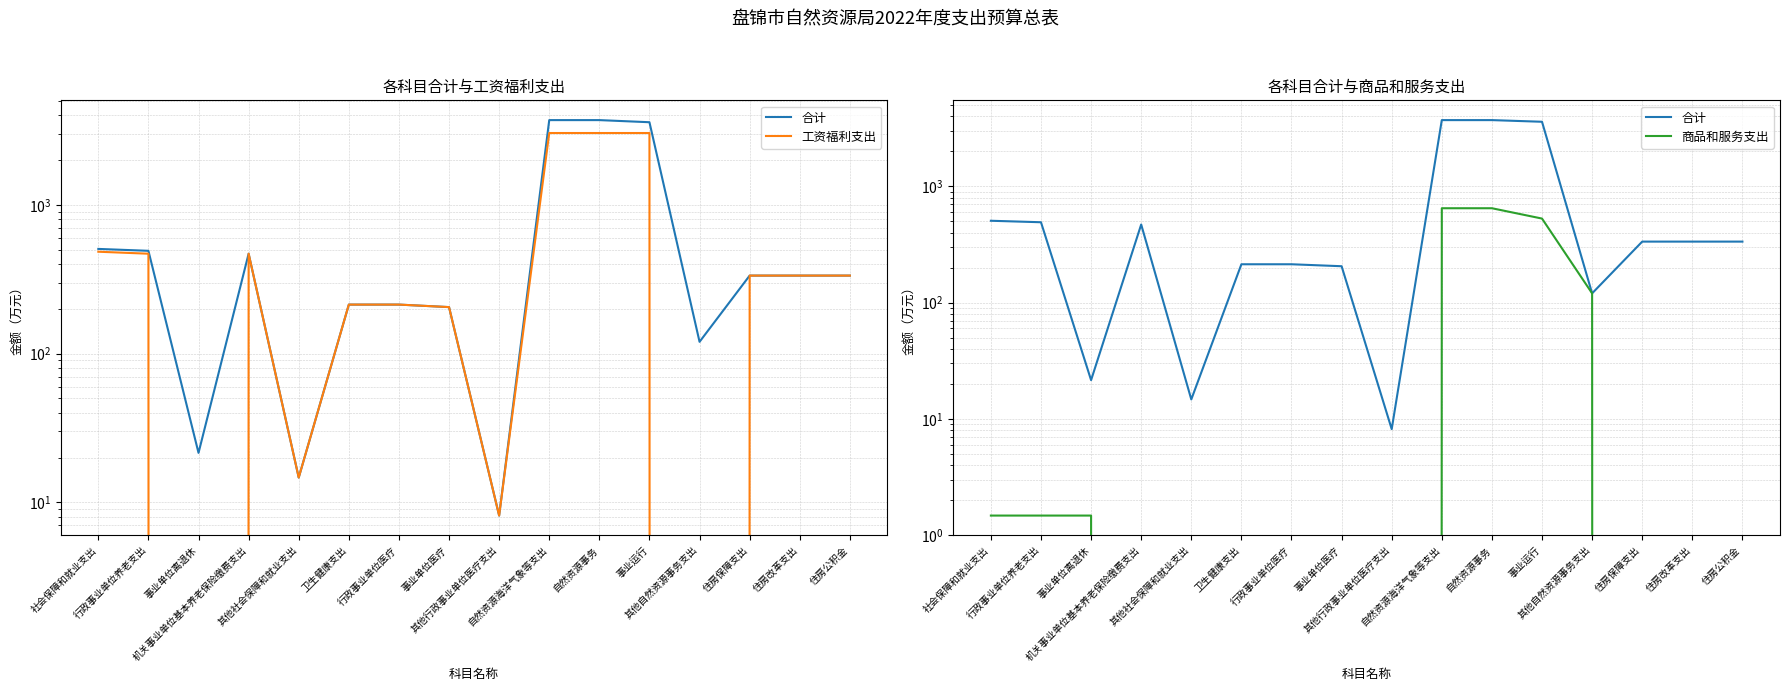

What is the value of the 商品和服务支出 point at the 2nd from the left?

1.5